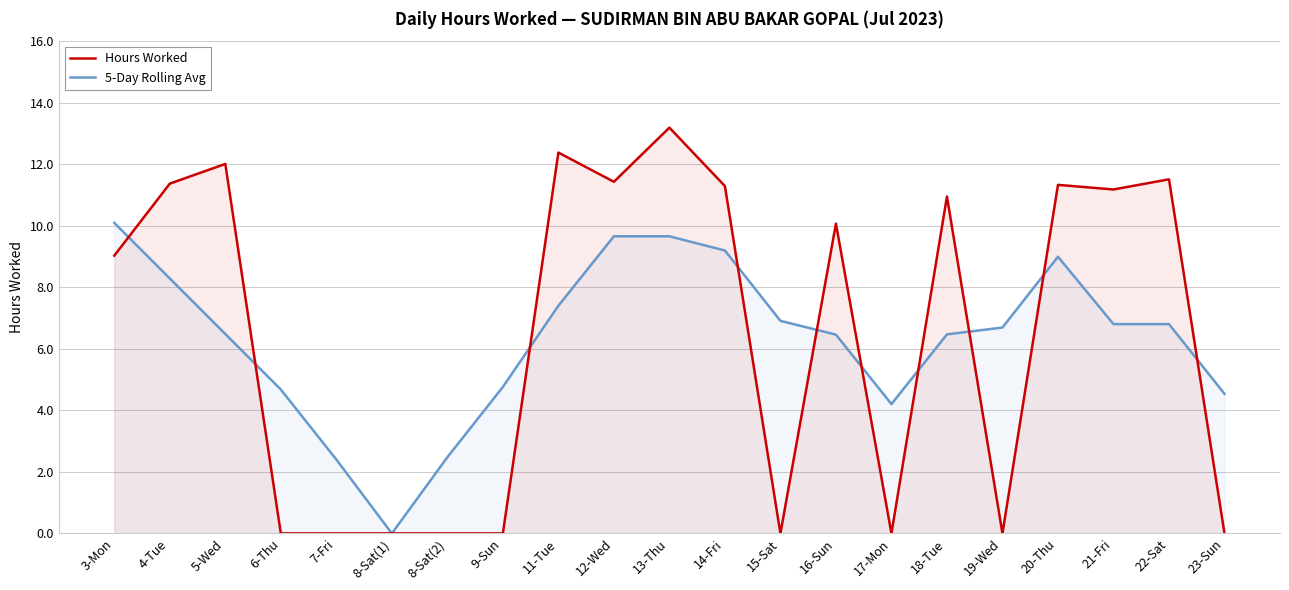

List the labels in order of 5-Day Rolling Avg value, smallest first.

8-Sat(1), 7-Fri, 8-Sat(2), 17-Mon, 23-Sun, 6-Thu, 9-Sun, 16-Sun, 18-Tue, 5-Wed, 19-Wed, 21-Fri, 22-Sat, 15-Sat, 11-Tue, 4-Tue, 20-Thu, 14-Fri, 12-Wed, 13-Thu, 3-Mon